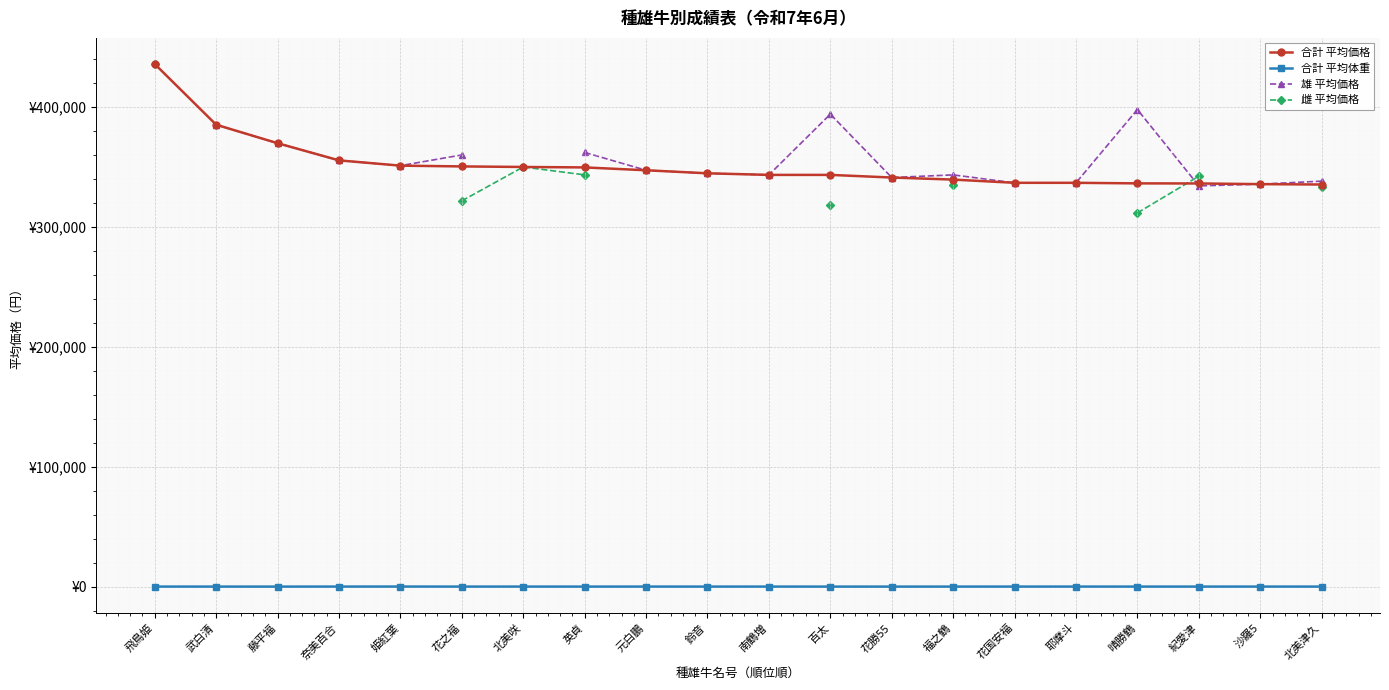

What position from the left is 奈美百合?

4